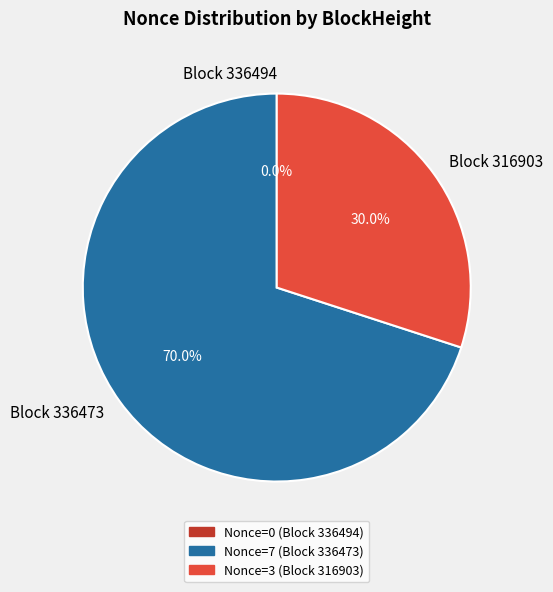

Approximately how many times larger is the value at 336473 compared to 316903?

2.3